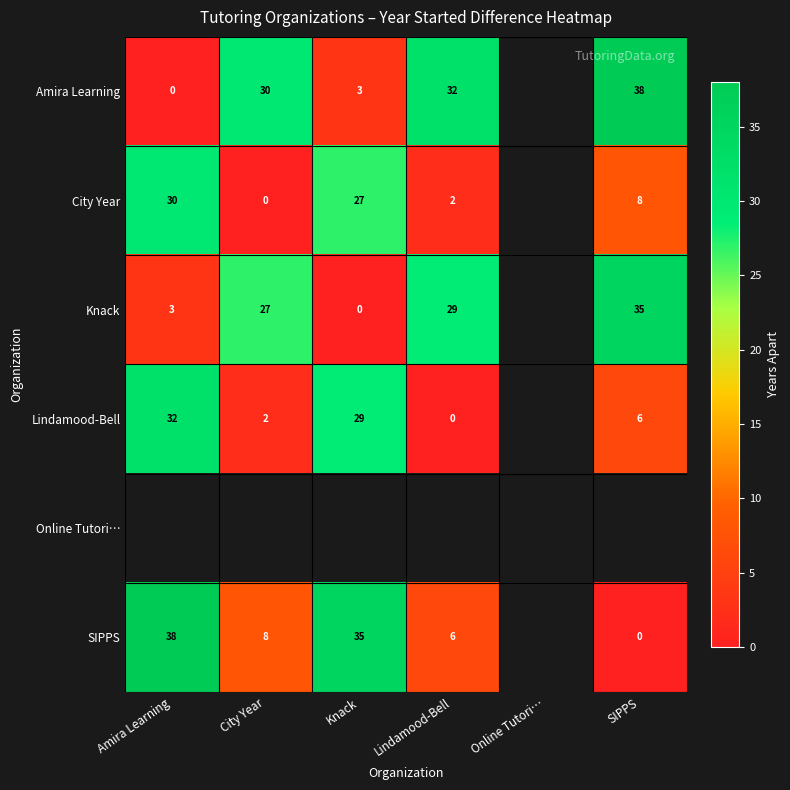

What is the difference between the SIPPS values at Amira Learning and Knack?

3